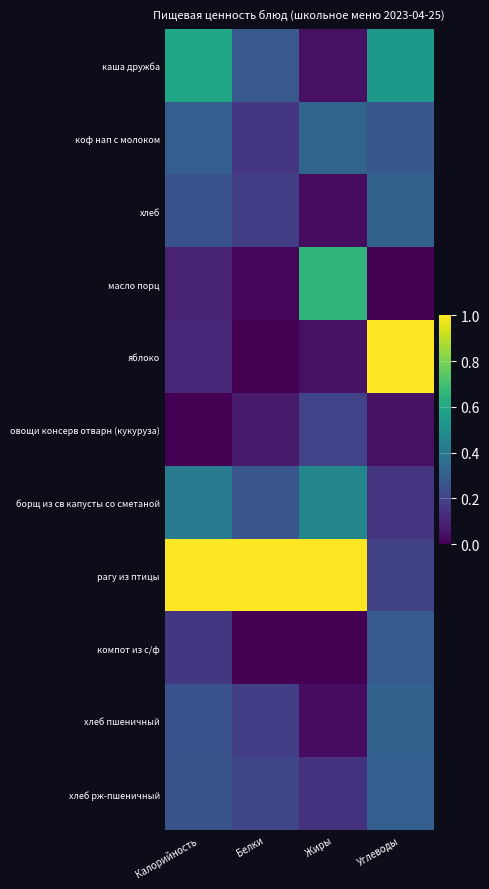

Reading left to right, list all the values displayed in this chart.

каша дружба: Калорийность=0.6	Белки=0.3	Жиры=0.0	Углеводы=0.5
коф нап с молоком: Калорийность=0.3	Белки=0.2	Жиры=0.3	Углеводы=0.3
хлеб: Калорийность=0.3	Белки=0.2	Жиры=0.0	Углеводы=0.3
масло порц: Калорийность=0.1	Белки=0.0	Жиры=0.7	Углеводы=0.0
яблоко: Калорийность=0.1	Белки=0.0	Жиры=0.0	Углеводы=1.0
овощи консерв отварн (кукуруза): Калорийность=0.0	Белки=0.1	Жиры=0.2	Углеводы=0.0
борщ из св капусты со сметаной: Калорийность=0.4	Белки=0.3	Жиры=0.5	Углеводы=0.2
рагу из птицы: Калорийность=1.0	Белки=1.0	Жиры=1.0	Углеводы=0.2
компот из с/ф: Калорийность=0.2	Белки=0.0	Жиры=0.0	Углеводы=0.3
хлеб пшеничный: Калорийность=0.3	Белки=0.2	Жиры=0.0	Углеводы=0.3
хлеб рж-пшеничный: Калорийность=0.3	Белки=0.2	Жиры=0.1	Углеводы=0.3